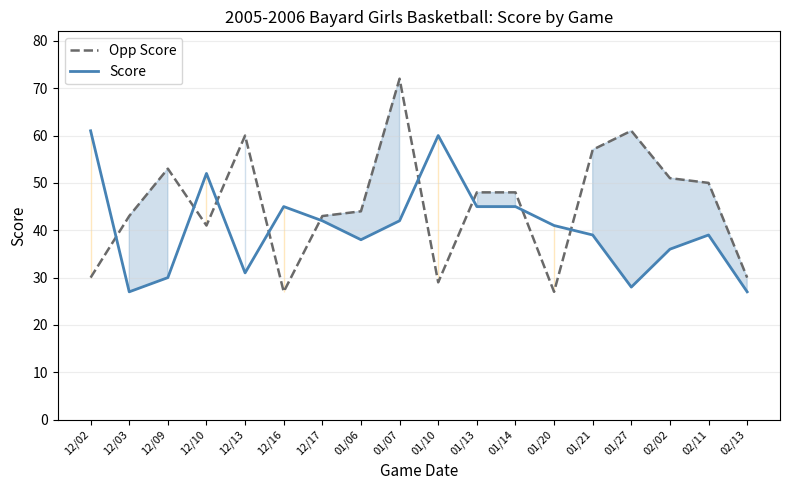

At how many categories does at least one series exceed 52?

7